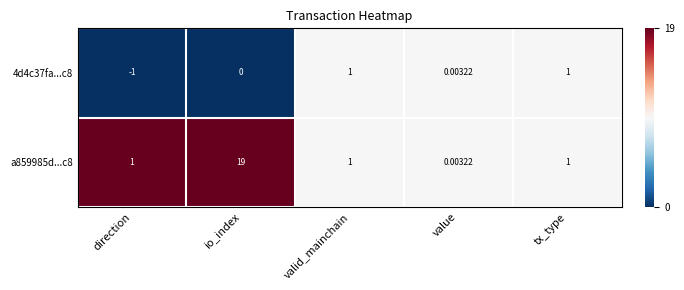

Which category has the lowest value across all series?

direction